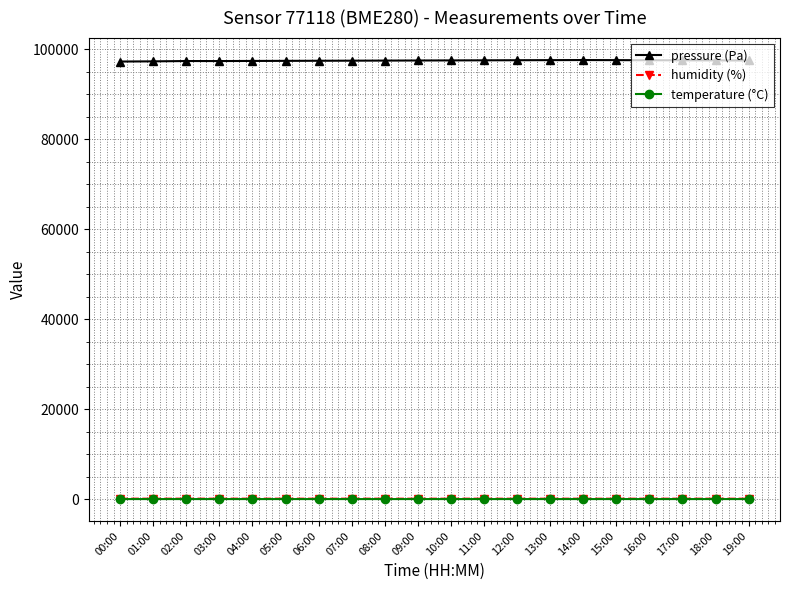

Is it true that pressure (Pa) equals 97265.4 at 00:00?

True